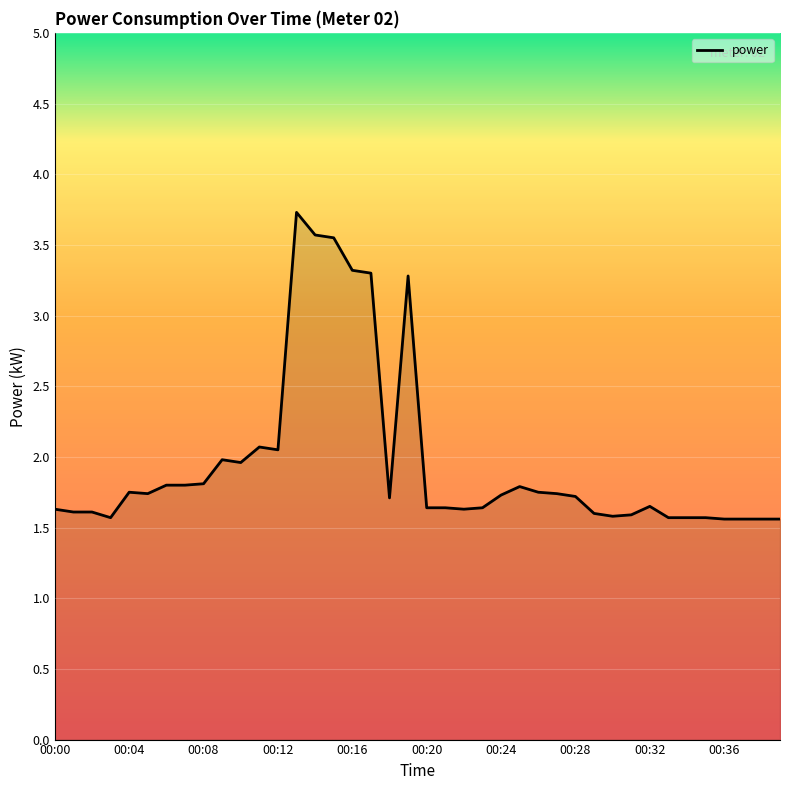

What is the difference between the maximum and minimum values?

2.2